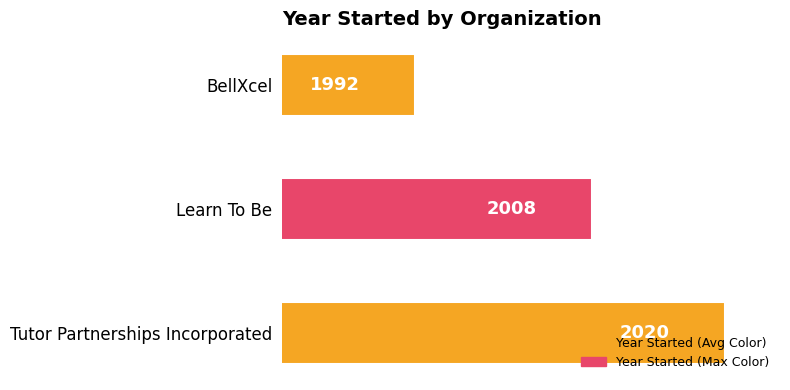

What is the label of the 3rd bar from the bottom?

BellXcel